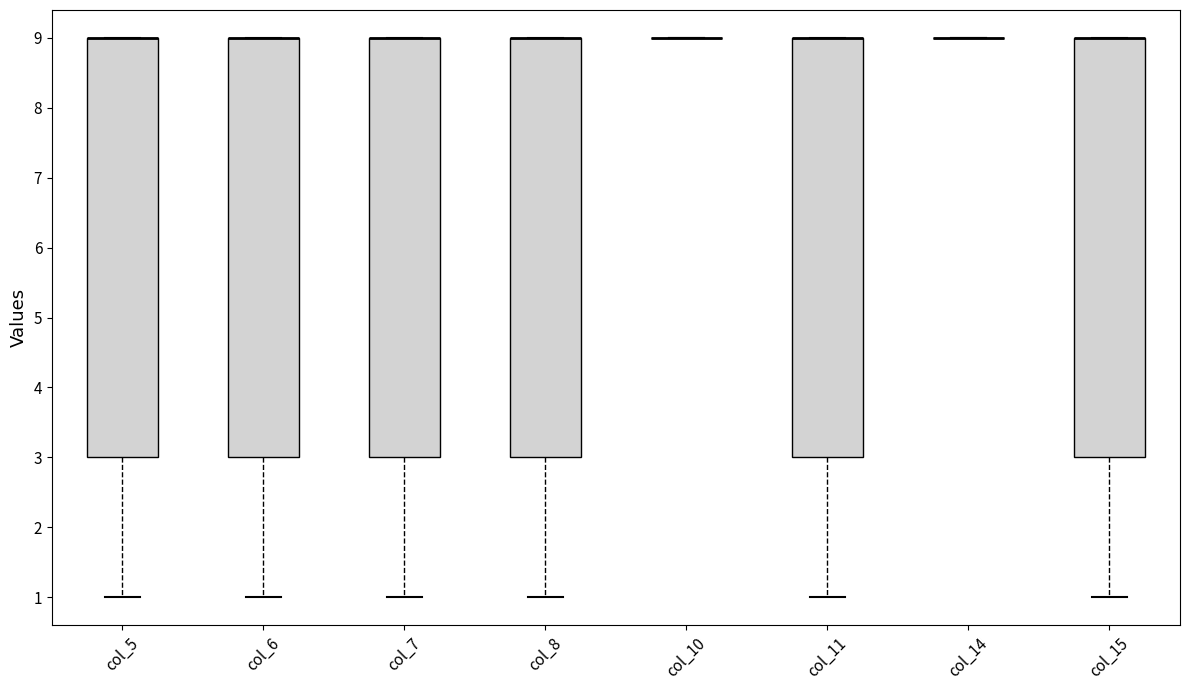

Where is the upper edge of the box for col_15 on the y-axis? The values are not printed on the chart, so give them approximately, as read against the axis.

9